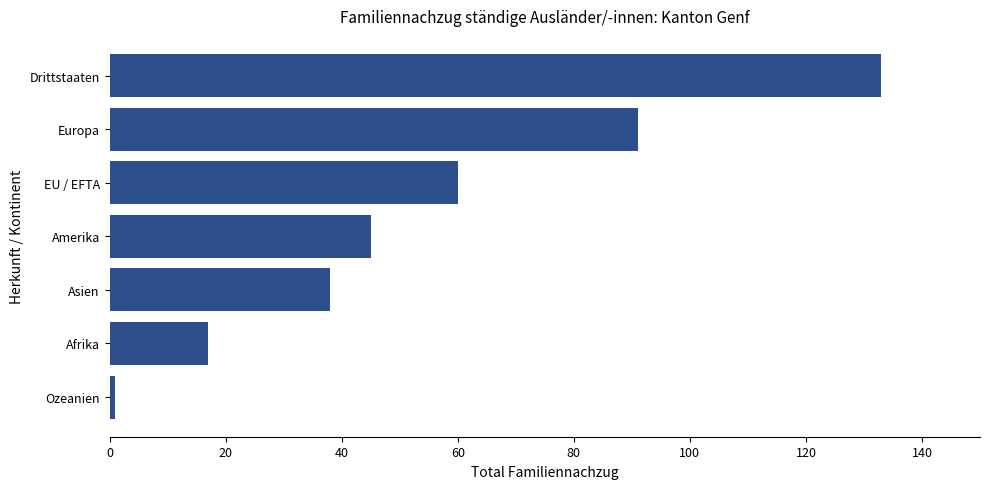

Which has a higher value, Europa or EU / EFTA?

Europa